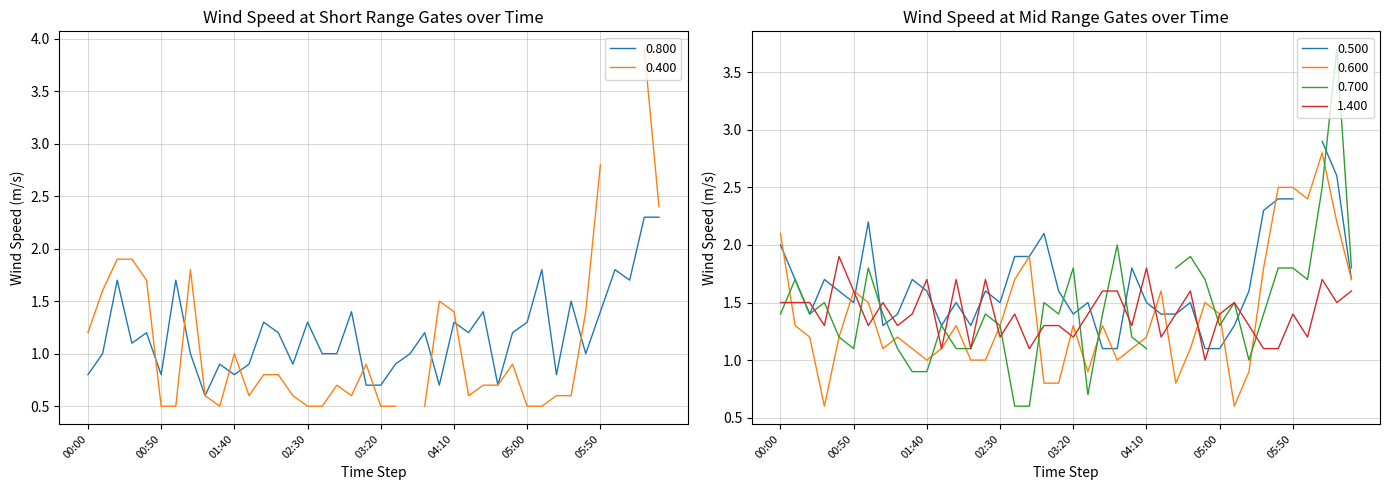

What is the maximum value for 0.600?

2.8